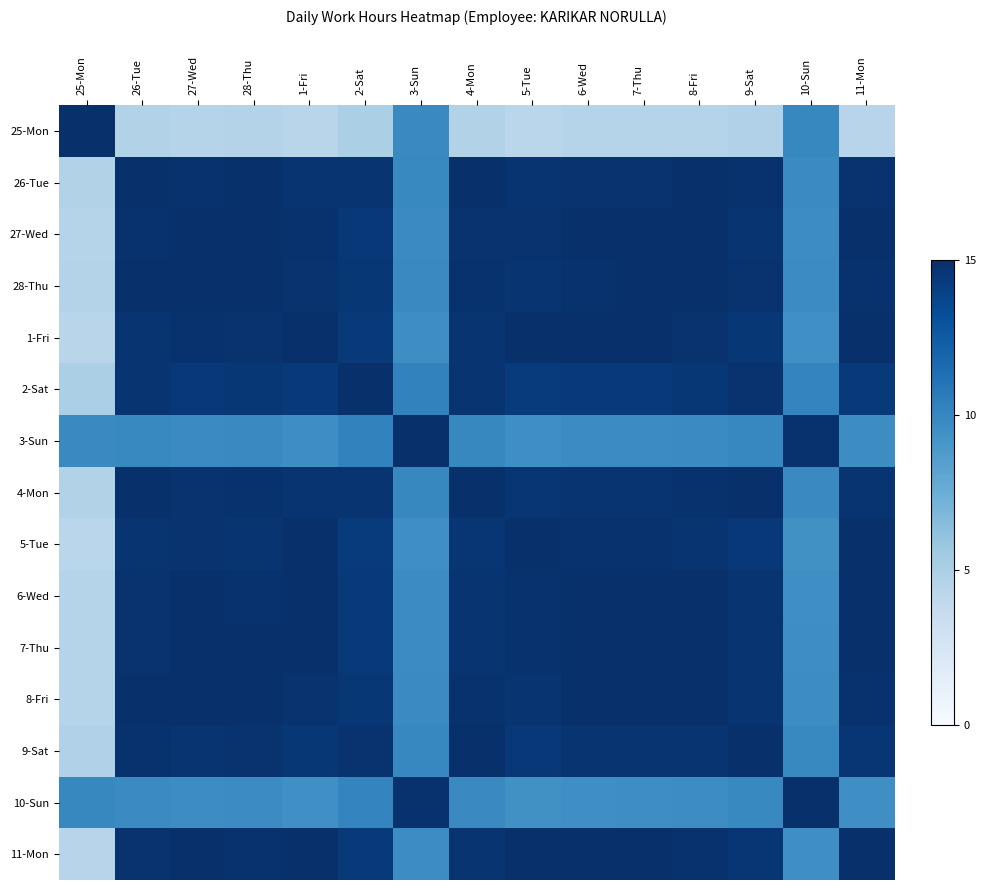

Reading left to right, transcribe all the data shown in this chart.

25-Mon: 25-Mon=15.0	26-Tue=4.6	27-Wed=4.5	28-Thu=4.6	1-Fri=4.4	2-Sat=5.0	3-Sun=9.8	4-Mon=4.7	5-Tue=4.3	6-Wed=4.5	7-Thu=4.5	8-Fri=4.6	9-Sat=4.8	10-Sun=9.9	11-Mon=4.4
26-Tue: 25-Mon=4.6	26-Tue=15.0	27-Wed=14.9	28-Thu=14.9	1-Fri=14.7	2-Sat=14.6	3-Sun=9.9	4-Mon=14.9	5-Tue=14.7	6-Wed=14.8	7-Thu=14.8	8-Fri=14.9	9-Sat=14.8	10-Sun=9.7	11-Mon=14.8
27-Wed: 25-Mon=4.5	26-Tue=14.9	27-Wed=15.0	28-Thu=15.0	1-Fri=14.8	2-Sat=14.5	3-Sun=9.7	4-Mon=14.8	5-Tue=14.8	6-Wed=14.9	7-Thu=14.9	8-Fri=15.0	9-Sat=14.7	10-Sun=9.6	11-Mon=14.9
28-Thu: 25-Mon=4.6	26-Tue=14.9	27-Wed=15.0	28-Thu=15.0	1-Fri=14.8	2-Sat=14.6	3-Sun=9.8	4-Mon=14.9	5-Tue=14.7	6-Wed=14.9	7-Thu=14.9	8-Fri=15.0	9-Sat=14.8	10-Sun=9.7	11-Mon=14.8
1-Fri: 25-Mon=4.4	26-Tue=14.7	27-Wed=14.8	28-Thu=14.8	1-Fri=15.0	2-Sat=14.4	3-Sun=9.6	4-Mon=14.7	5-Tue=14.9	6-Wed=14.9	7-Thu=14.9	8-Fri=14.8	9-Sat=14.6	10-Sun=9.5	11-Mon=15.0
2-Sat: 25-Mon=5.0	26-Tue=14.6	27-Wed=14.5	28-Thu=14.6	1-Fri=14.4	2-Sat=15.0	3-Sun=10.2	4-Mon=14.7	5-Tue=14.3	6-Wed=14.5	7-Thu=14.5	8-Fri=14.6	9-Sat=14.8	10-Sun=10.1	11-Mon=14.4
3-Sun: 25-Mon=9.8	26-Tue=9.9	27-Wed=9.7	28-Thu=9.8	1-Fri=9.6	2-Sat=10.2	3-Sun=15.0	4-Mon=9.9	5-Tue=9.5	6-Wed=9.7	7-Thu=9.7	8-Fri=9.8	9-Sat=10.0	10-Sun=14.9	11-Mon=9.6
4-Mon: 25-Mon=4.7	26-Tue=14.9	27-Wed=14.8	28-Thu=14.9	1-Fri=14.7	2-Sat=14.7	3-Sun=9.9	4-Mon=15.0	5-Tue=14.6	6-Wed=14.7	7-Thu=14.8	8-Fri=14.8	9-Sat=14.9	10-Sun=9.8	11-Mon=14.7
5-Tue: 25-Mon=4.3	26-Tue=14.7	27-Wed=14.8	28-Thu=14.7	1-Fri=14.9	2-Sat=14.3	3-Sun=9.5	4-Mon=14.6	5-Tue=15.0	6-Wed=14.8	7-Thu=14.8	8-Fri=14.8	9-Sat=14.5	10-Sun=9.4	11-Mon=14.9
6-Wed: 25-Mon=4.5	26-Tue=14.8	27-Wed=14.9	28-Thu=14.9	1-Fri=14.9	2-Sat=14.5	3-Sun=9.7	4-Mon=14.7	5-Tue=14.8	6-Wed=15.0	7-Thu=15.0	8-Fri=14.9	9-Sat=14.7	10-Sun=9.6	11-Mon=15.0
7-Thu: 25-Mon=4.5	26-Tue=14.8	27-Wed=14.9	28-Thu=14.9	1-Fri=14.9	2-Sat=14.5	3-Sun=9.7	4-Mon=14.8	5-Tue=14.8	6-Wed=15.0	7-Thu=15.0	8-Fri=14.9	9-Sat=14.7	10-Sun=9.6	11-Mon=15.0
8-Fri: 25-Mon=4.6	26-Tue=14.9	27-Wed=15.0	28-Thu=15.0	1-Fri=14.8	2-Sat=14.6	3-Sun=9.8	4-Mon=14.8	5-Tue=14.8	6-Wed=14.9	7-Thu=14.9	8-Fri=15.0	9-Sat=14.8	10-Sun=9.7	11-Mon=14.9
9-Sat: 25-Mon=4.8	26-Tue=14.8	27-Wed=14.7	28-Thu=14.8	1-Fri=14.6	2-Sat=14.8	3-Sun=10.0	4-Mon=14.9	5-Tue=14.5	6-Wed=14.7	7-Thu=14.7	8-Fri=14.8	9-Sat=15.0	10-Sun=9.9	11-Mon=14.6
10-Sun: 25-Mon=9.9	26-Tue=9.7	27-Wed=9.6	28-Thu=9.7	1-Fri=9.5	2-Sat=10.1	3-Sun=14.9	4-Mon=9.8	5-Tue=9.4	6-Wed=9.6	7-Thu=9.6	8-Fri=9.7	9-Sat=9.9	10-Sun=15.0	11-Mon=9.5
11-Mon: 25-Mon=4.4	26-Tue=14.8	27-Wed=14.9	28-Thu=14.8	1-Fri=15.0	2-Sat=14.4	3-Sun=9.6	4-Mon=14.7	5-Tue=14.9	6-Wed=15.0	7-Thu=15.0	8-Fri=14.9	9-Sat=14.6	10-Sun=9.5	11-Mon=15.0